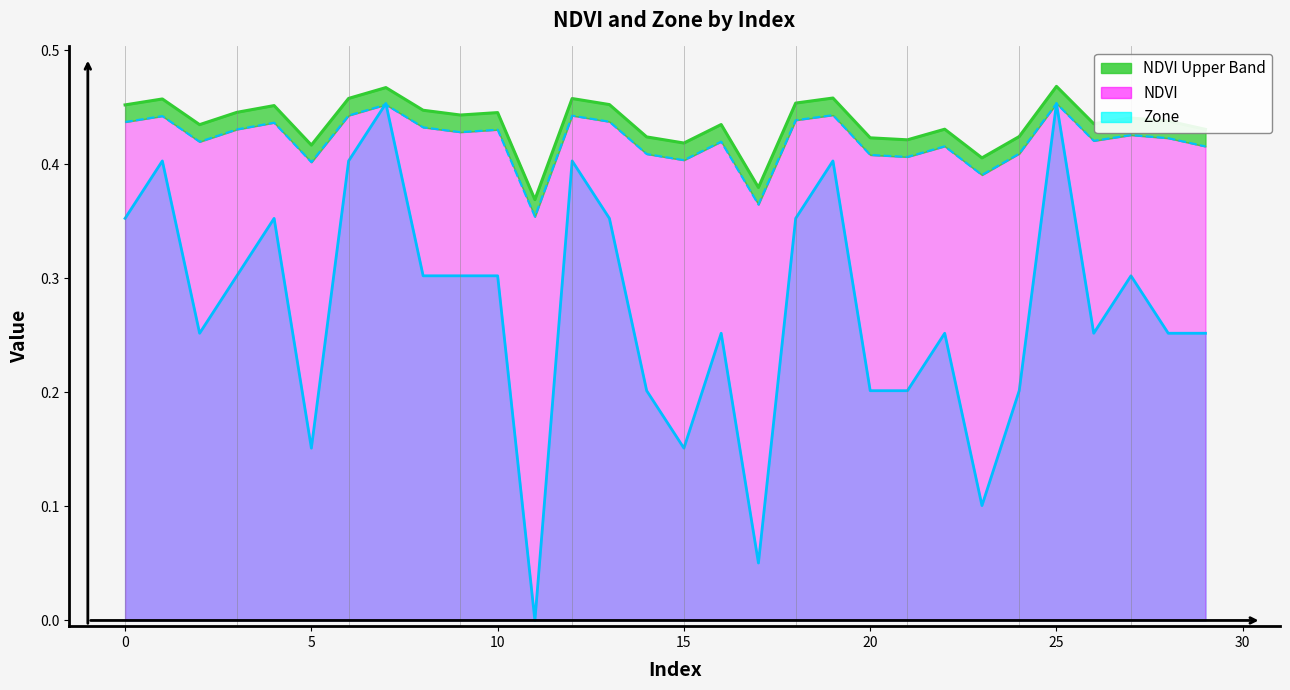

What is the difference between the Zone values at 13 and 2?

0.1